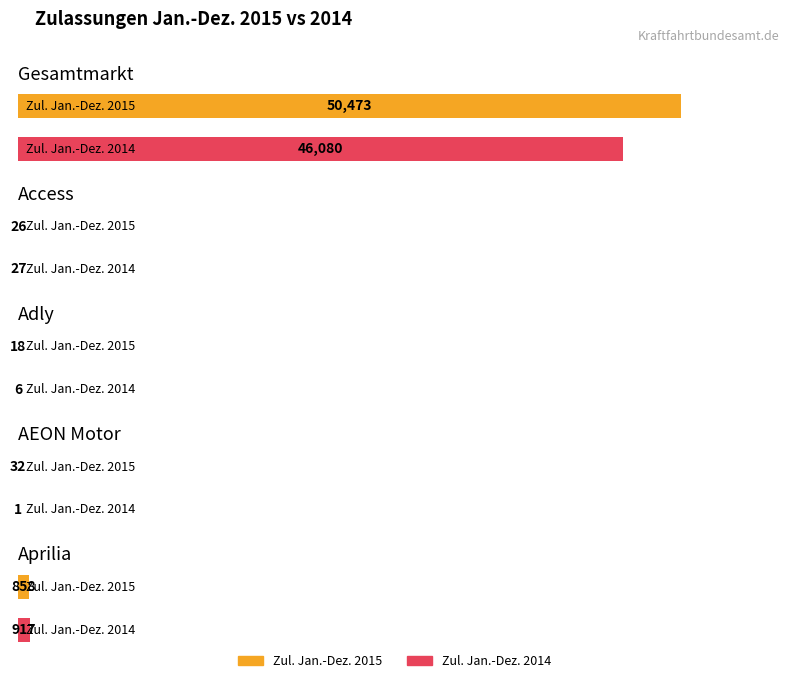

What are all the series names shown in the legend?

Zul. Jan.-Dez. 2015, Zul. Jan.-Dez. 2014